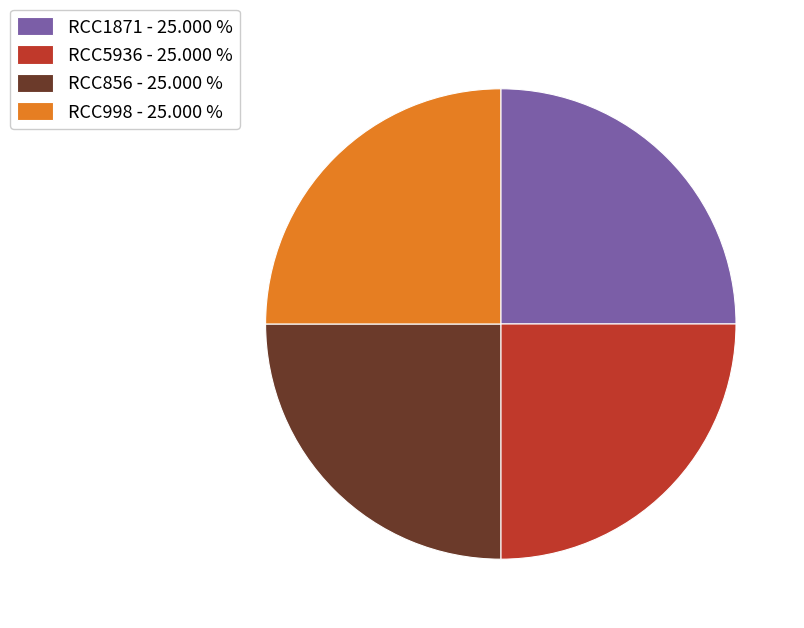

What is the ratio of the value at RCC5936 - 25.000 % to the value at RCC1871 - 25.000 %?

1.0